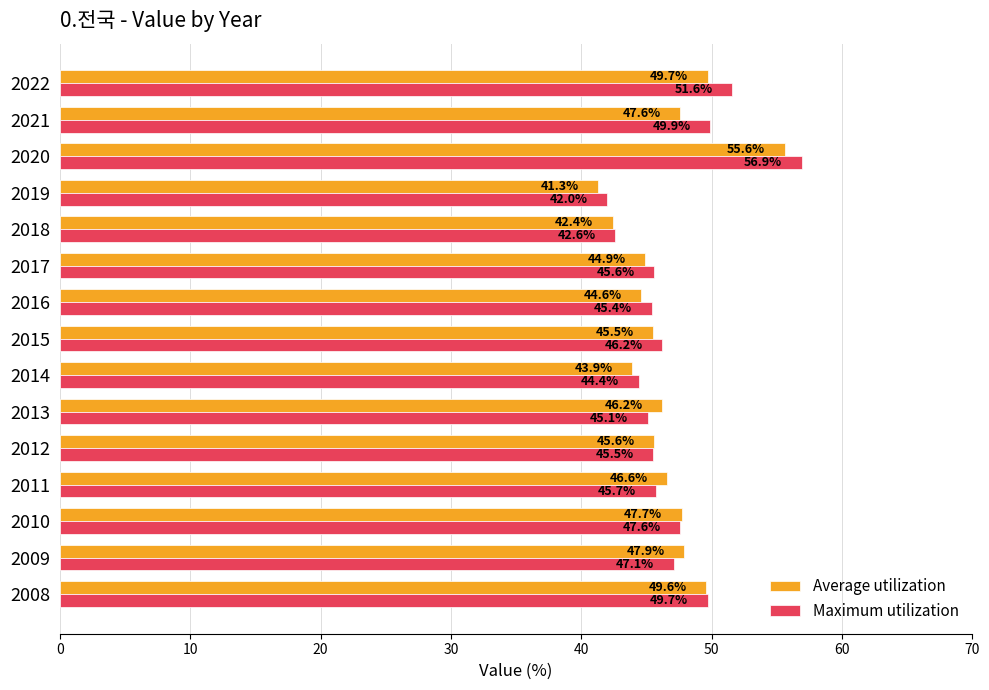

What is the total value across all series at 2013?

91.3